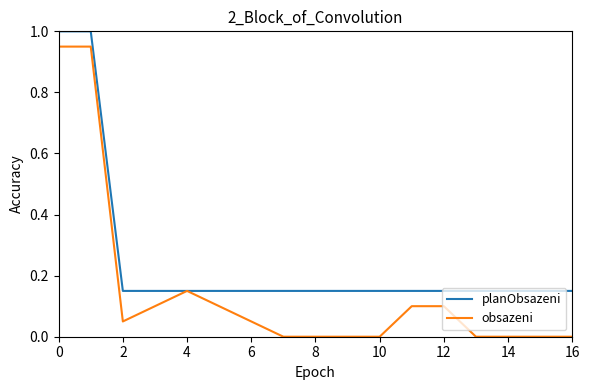

Is this an area chart (filled region under the line)?

No